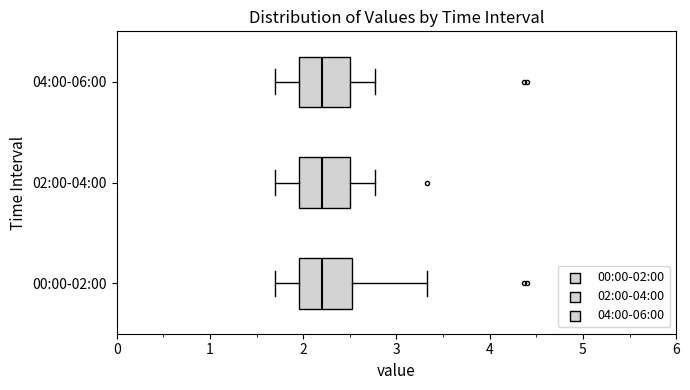

Reading bottom to top, read every box against the x-axis: the position of its median line, the range the box covers, and the ends of its whiskers. The values are not printed on the chart, so give them approximately, as read against the axis.

00:00-02:00: median 2.2, box 2.0 to 2.5, whiskers 1.7 to 3.3
02:00-04:00: median 2.2, box 2.0 to 2.5, whiskers 1.7 to 2.8
04:00-06:00: median 2.2, box 2.0 to 2.5, whiskers 1.7 to 2.8